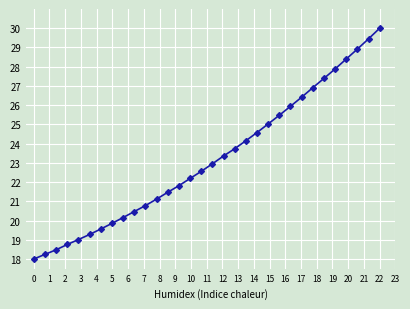

What is the sum of all values?

742.3